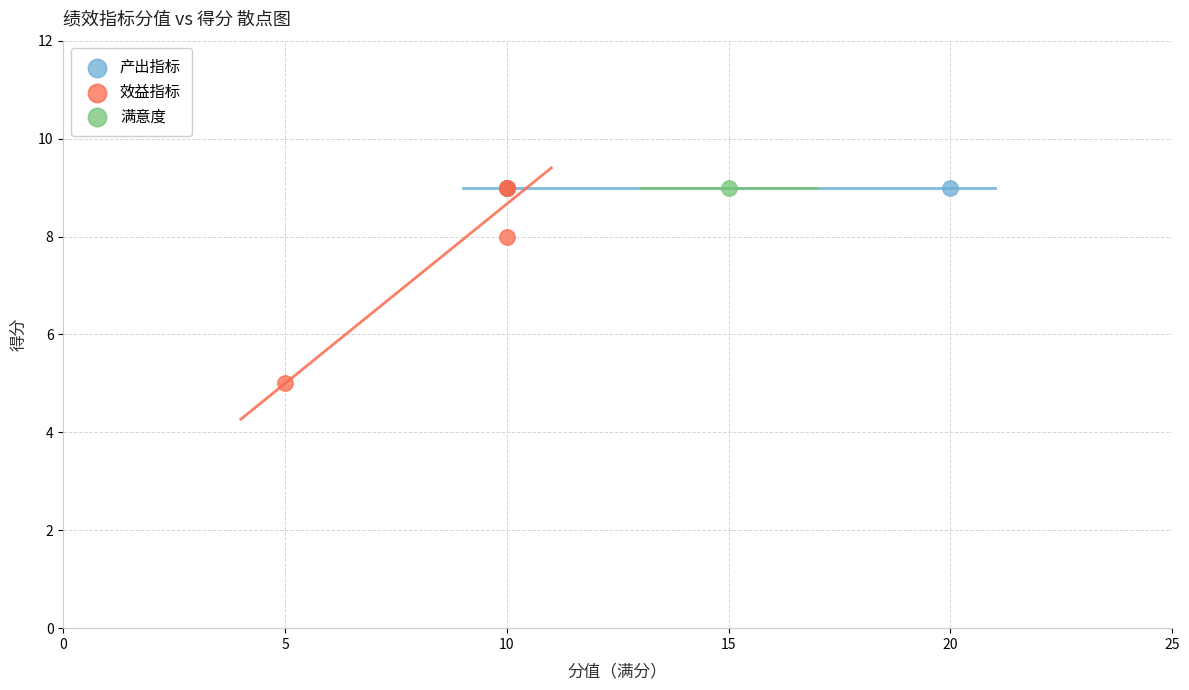

What are all the series names shown in the legend?

产出指标, 效益指标, 满意度